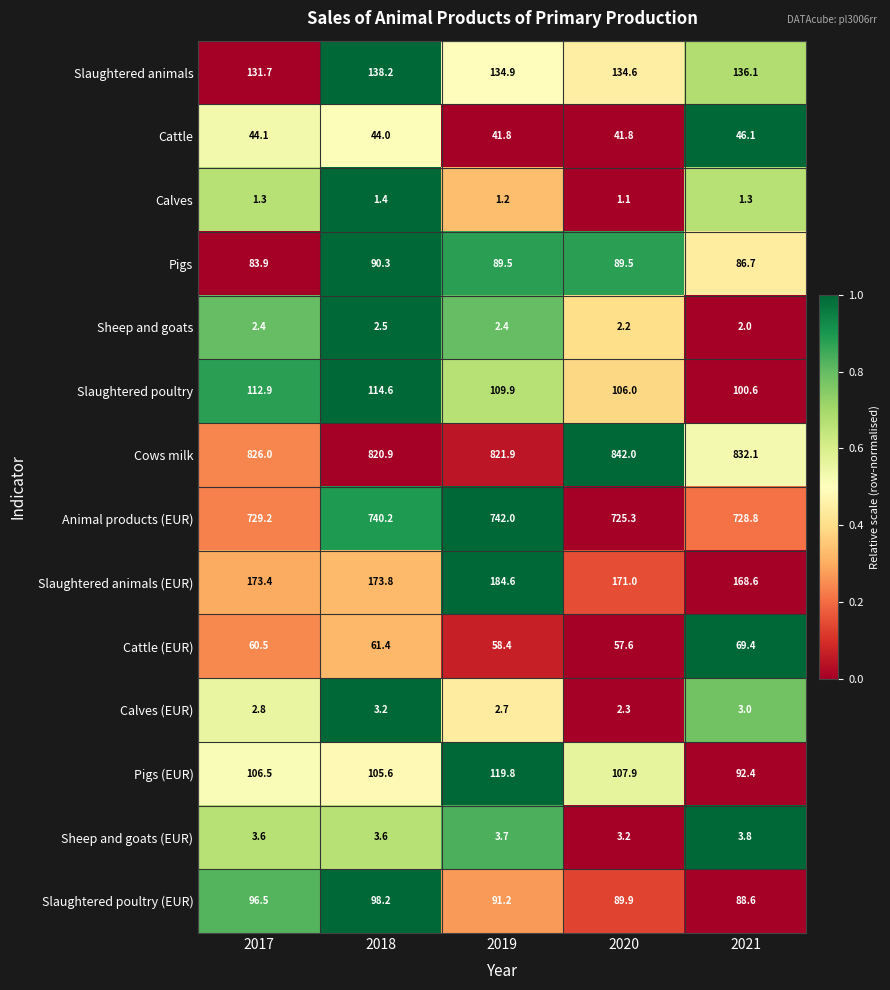

At 2019, list the series in order from largest to smallest.

Cows milk, Animal products (EUR), Slaughtered animals (EUR), Slaughtered animals, Pigs (EUR), Slaughtered poultry, Slaughtered poultry (EUR), Pigs, Cattle (EUR), Cattle, Sheep and goats (EUR), Calves (EUR), Sheep and goats, Calves